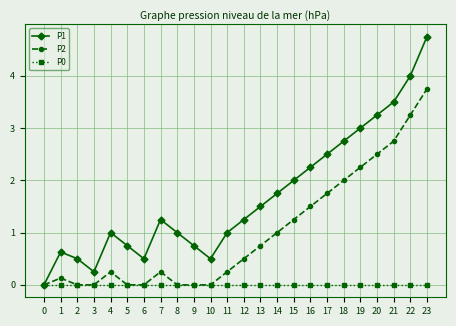

What is the spread (max minus min) of values at 13?

1.5